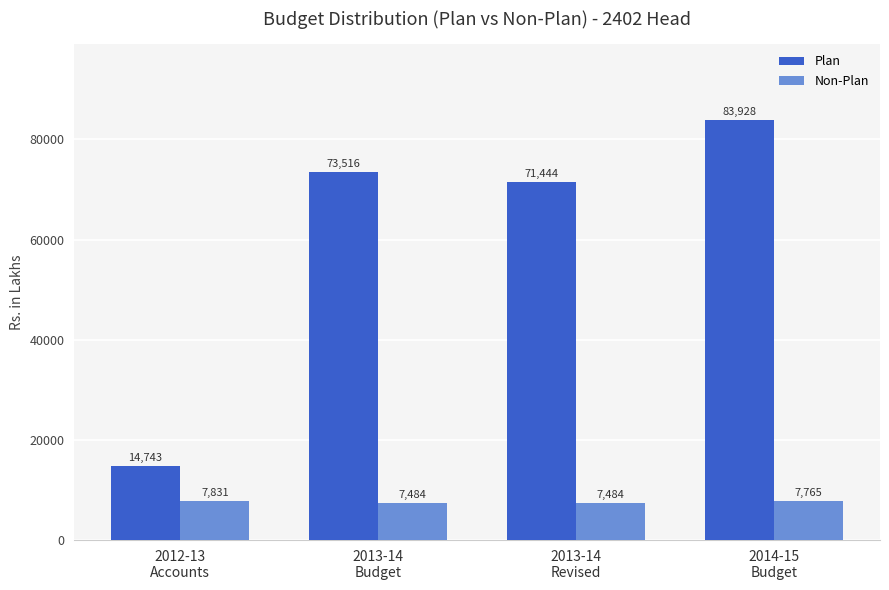

Is it true that Non-Plan equals 4023.6 at 2012-13
Accounts?

False